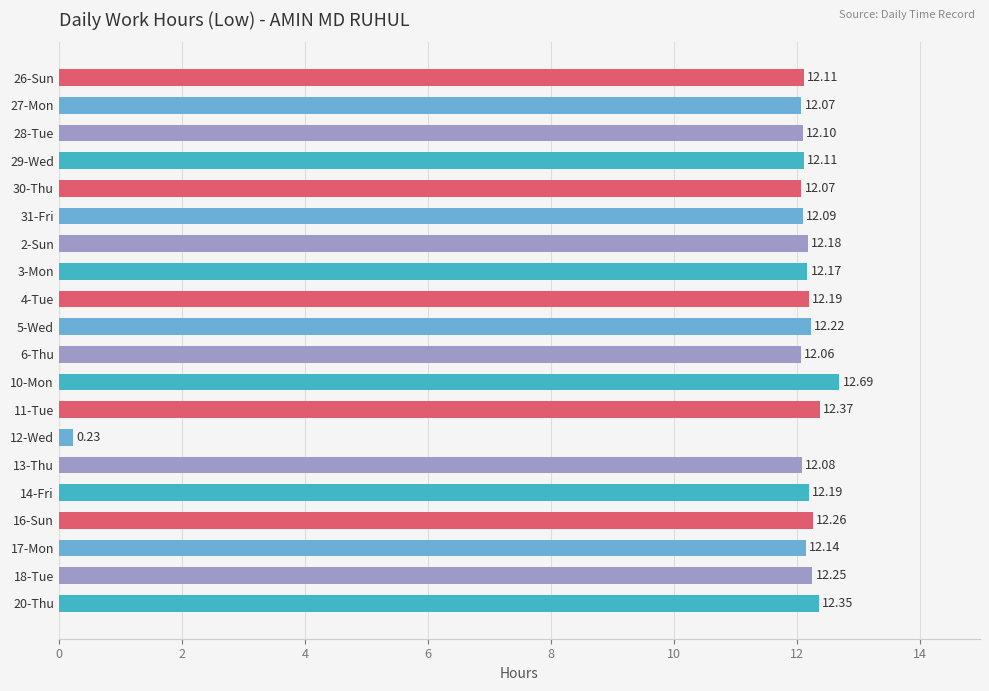

Approximately how many times larger is the value at 5-Wed compared to 10-Mon?

1.0